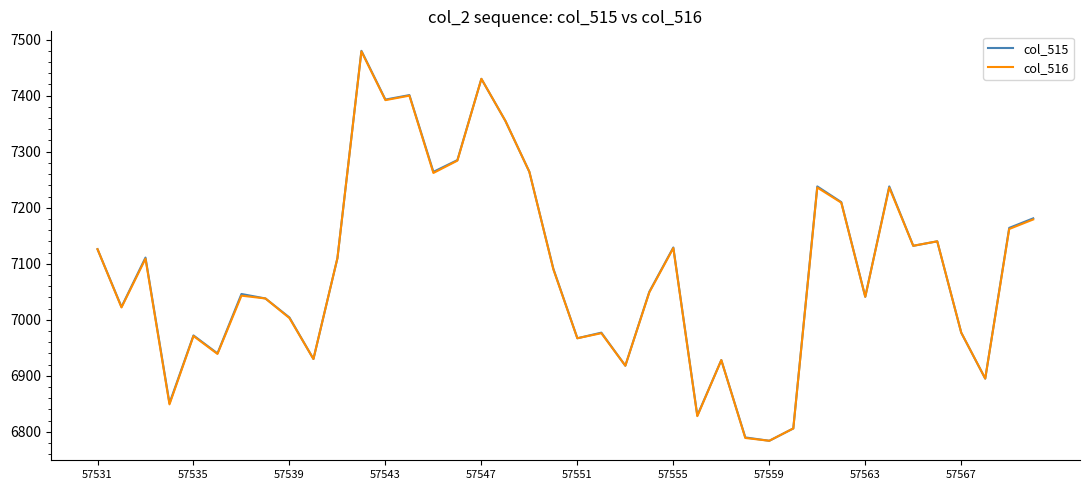

What is the sum of all col_515 values?

283508